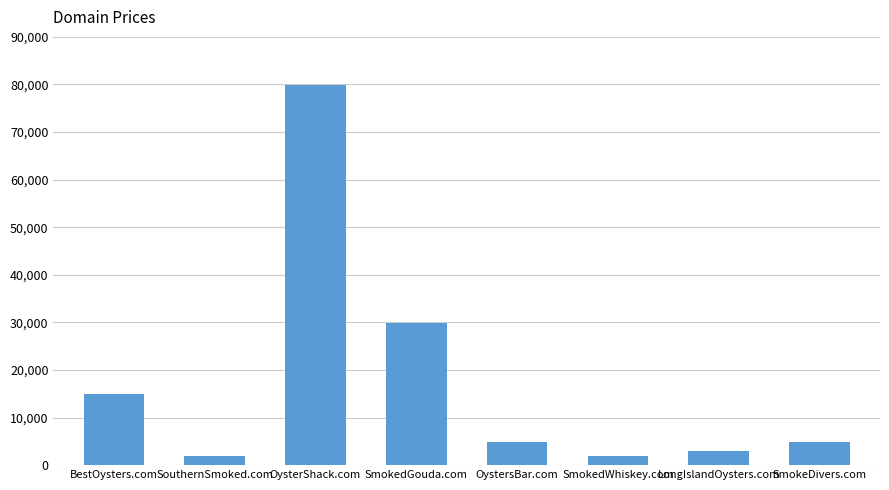

What is the average value?

17638